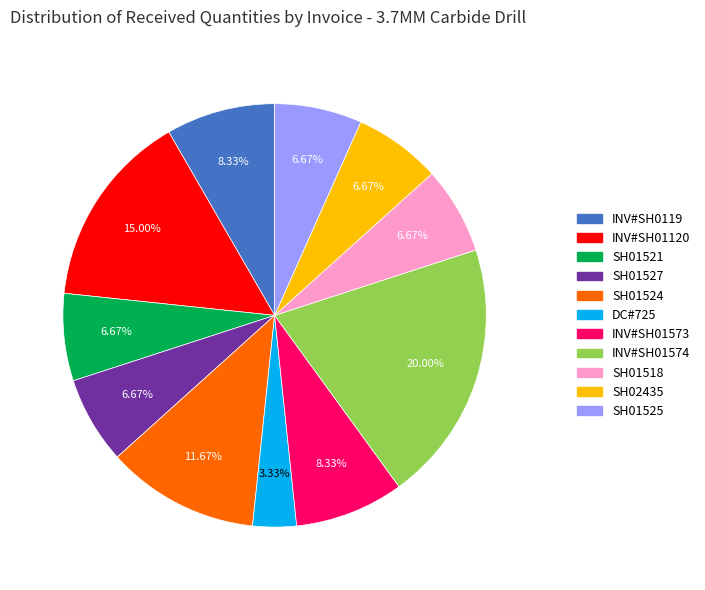

Which has a higher value, SH01525 or DC#725?

SH01525